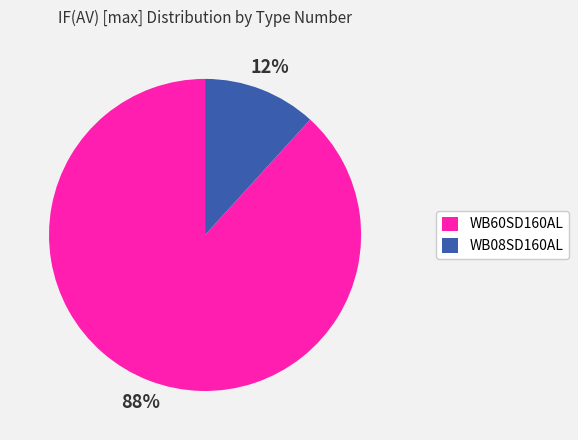

Is it true that WB60SD160AL is 83% of the pie?

False